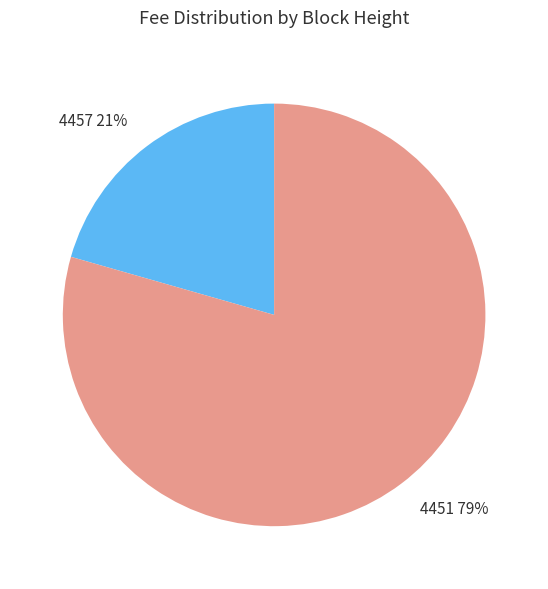

What percentage is the 4457 slice, to the nearest percent?

21%